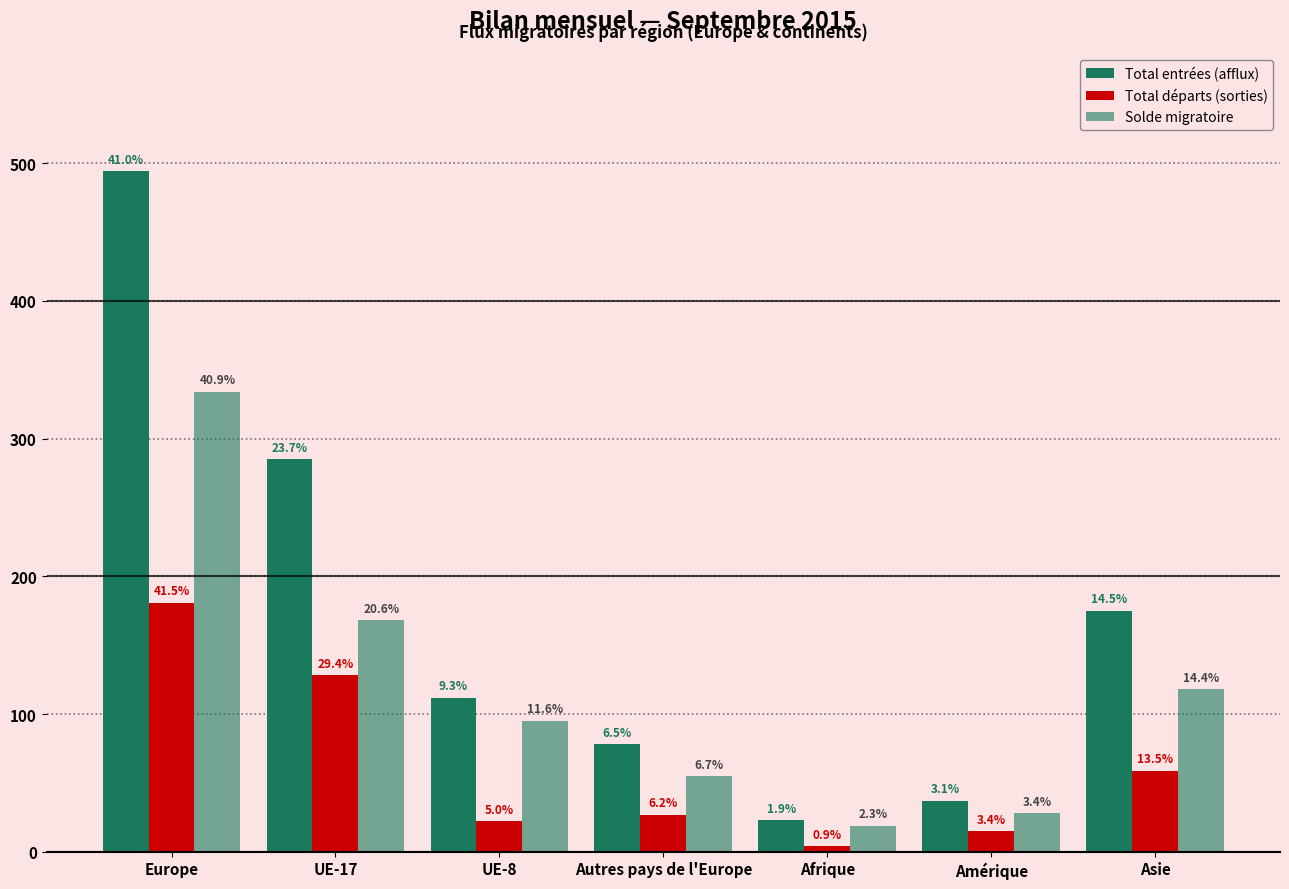

The value of Solde migratoire at Amérique is 28. True or false?

True